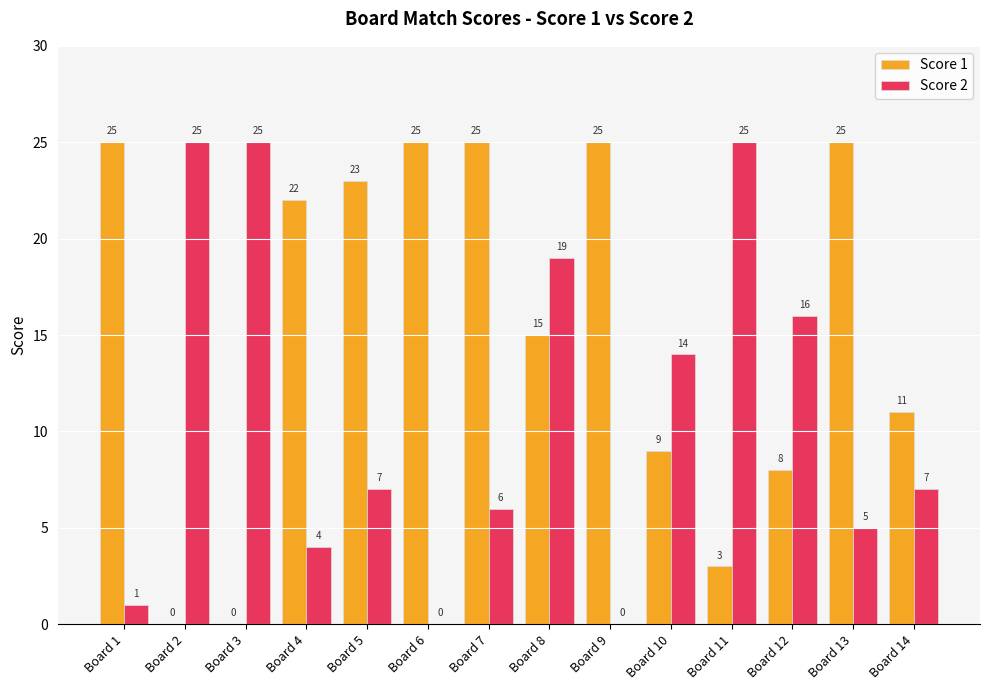

What is the greatest value displayed?

25